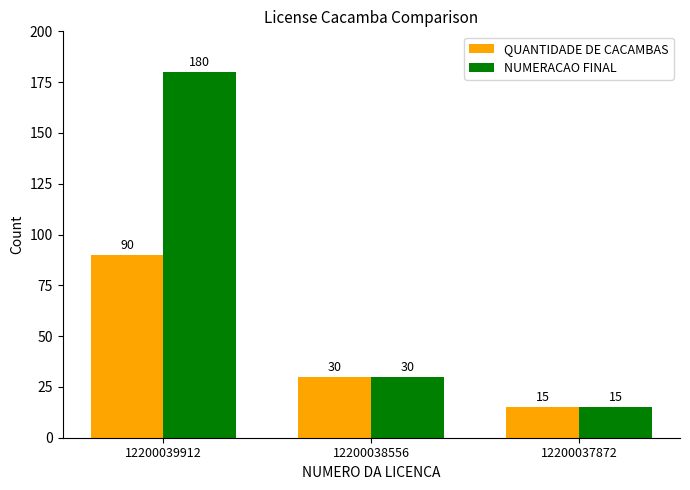

Rank the categories by NUMERACAO FINAL value from lowest to highest.

12200037872, 12200038556, 12200039912